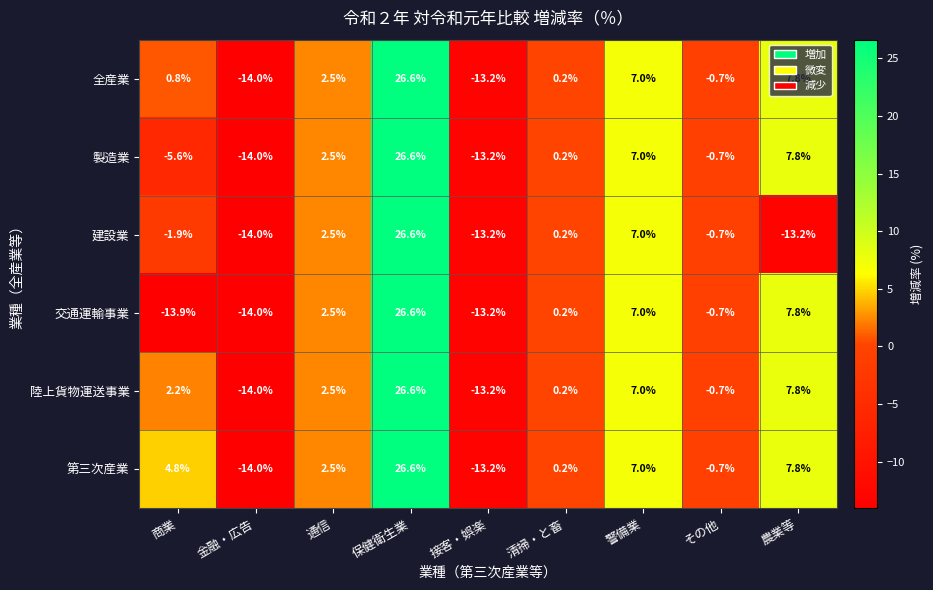

What is the difference between the second highest and minimum values in the 陸上貨物運送事業 series?

21.8